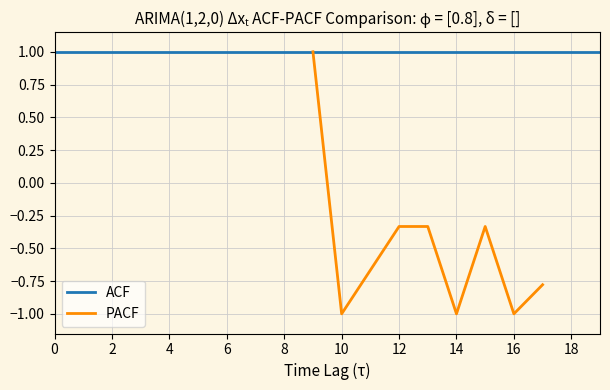

The value of ACF at 18 is 1.0. True or false?

True